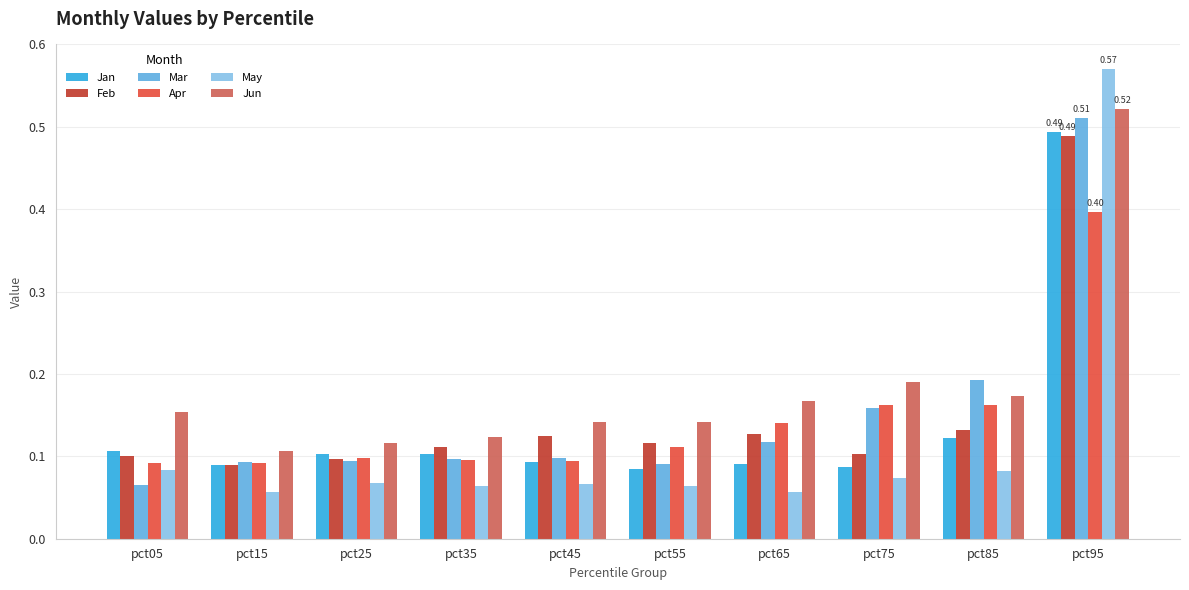

Which series changed the most between pct25 and pct85?

Mar